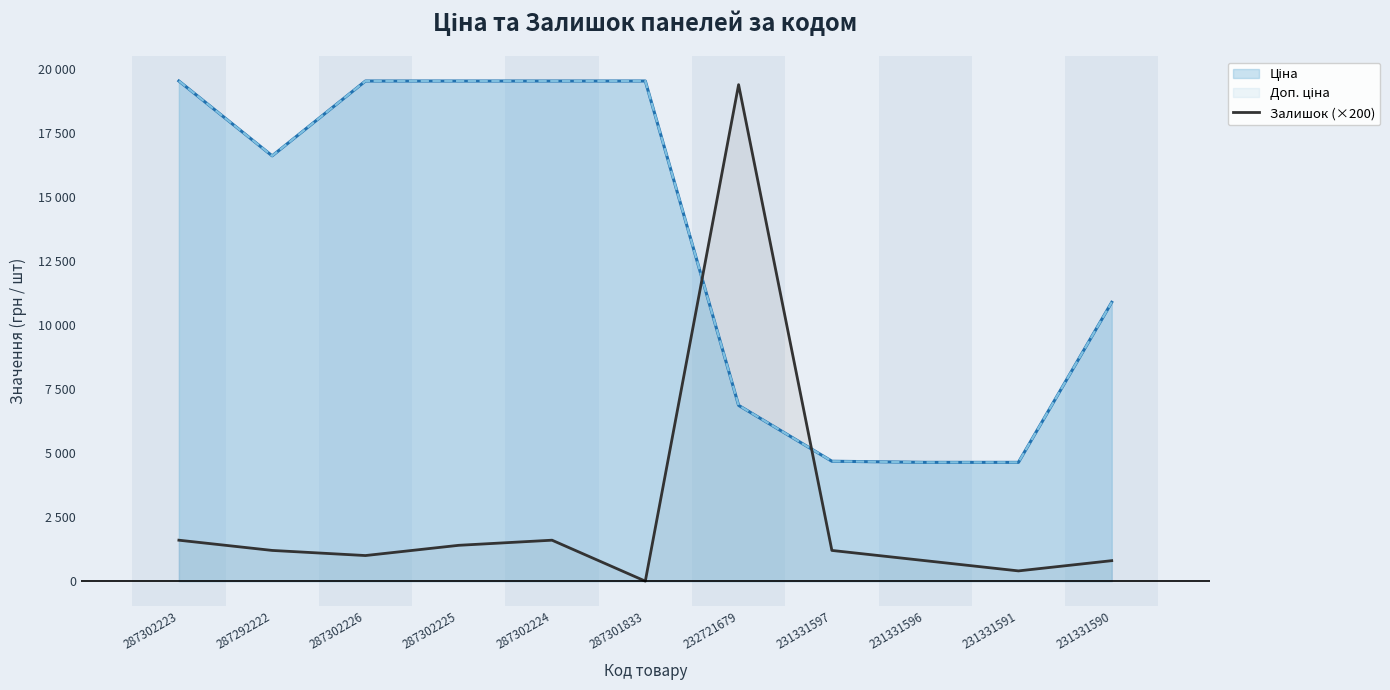

What is the sum of the Доп. ціна values at 287302224 and 287302226?

39085.4